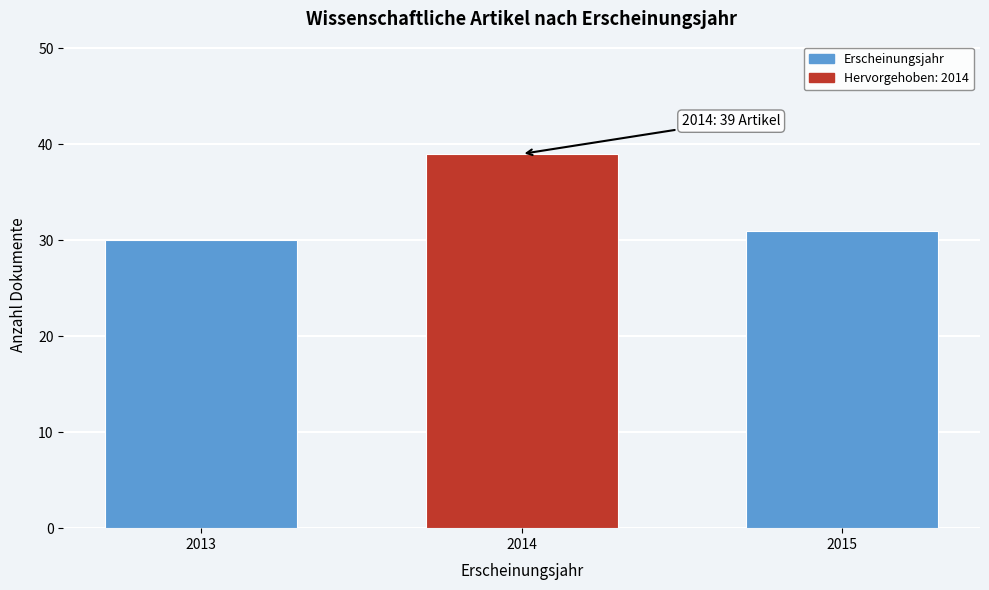

Reading left to right, list all the values displayed in this chart.

30	39	31